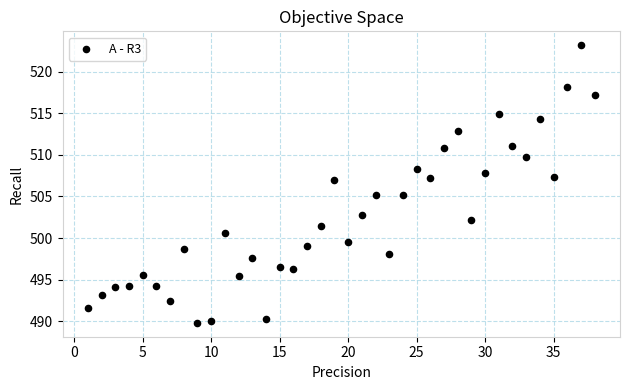

What is the range of Y values (max minus min)?

33.4